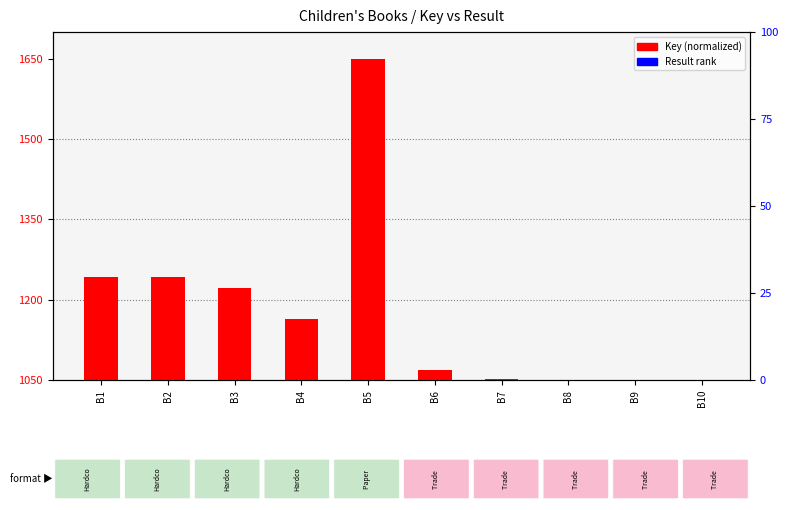

What are all the series names shown in the legend?

Key (normalized), Result rank